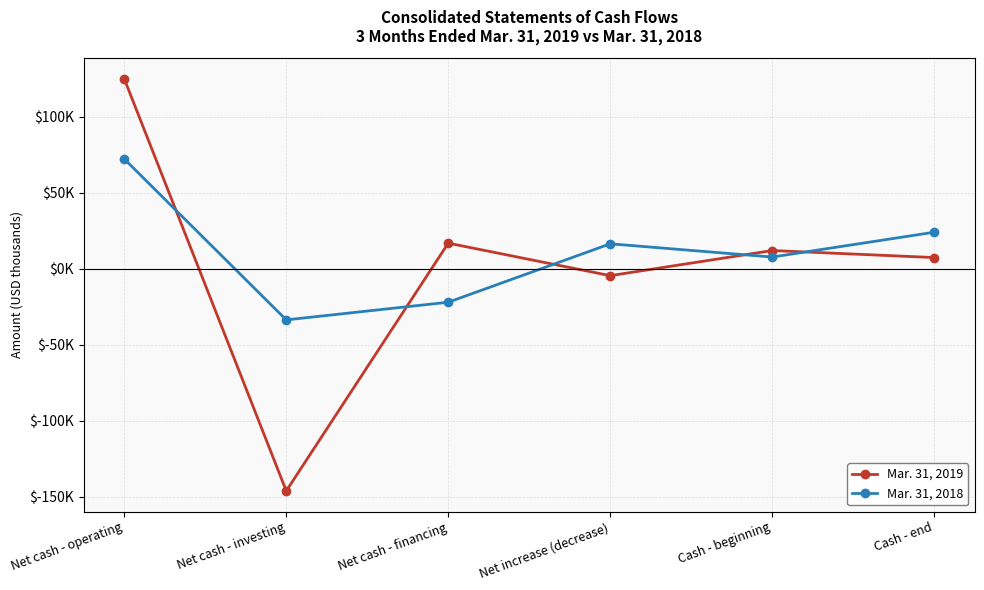

Reading left to right, what are all the values shown in this chart?

Mar. 31, 2019: Net cash - operating=124803	Net cash - investing=-146189	Net cash - financing=16761	Net increase (decrease)=-4625	Cash - beginning=11906	Cash - end=7281
Mar. 31, 2018: Net cash - operating=72126	Net cash - investing=-33704	Net cash - financing=-22098	Net increase (decrease)=16324	Cash - beginning=7627	Cash - end=23951